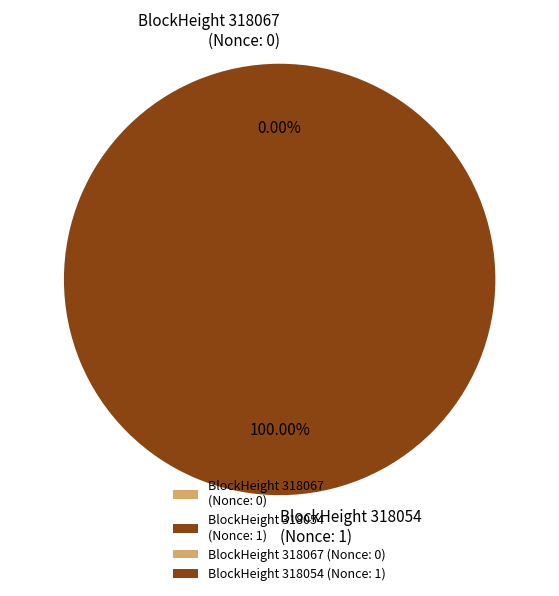

To the nearest percent, what is the difference between the 318067 and 318054 slice percentages?

100%